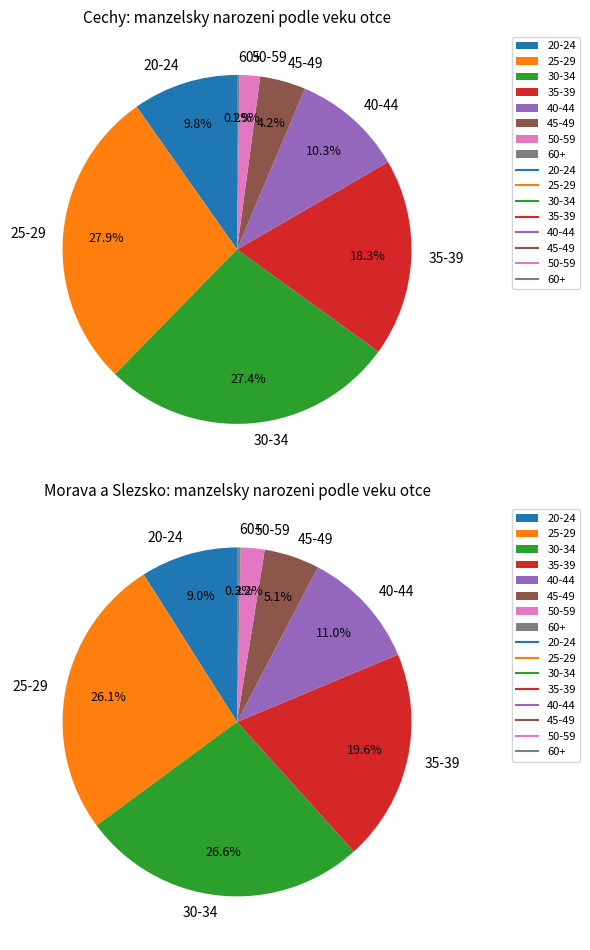

What percentage is the 45-49 slice, to the nearest percent?

4%